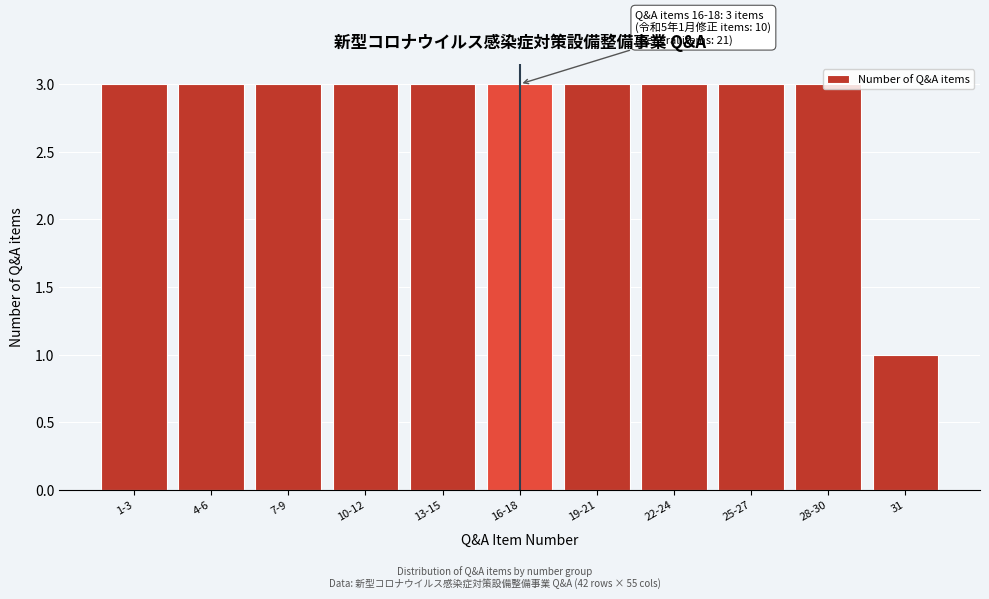

What is the label of the 10th bar from the left?

28-30